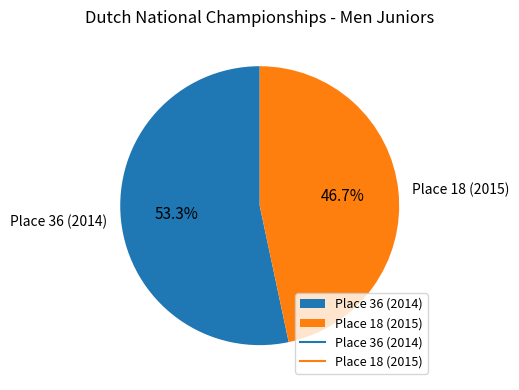

True or false: Place 36 (2014) accounts for 67% of the total.

False